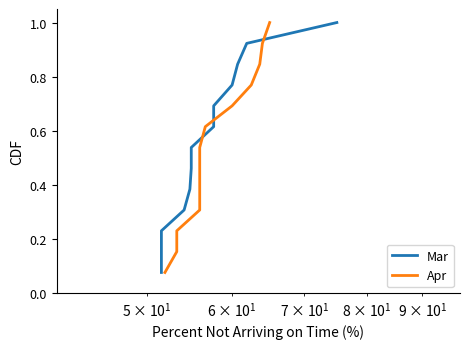

The Apr series shows 1.0 at 7. True or false?

False